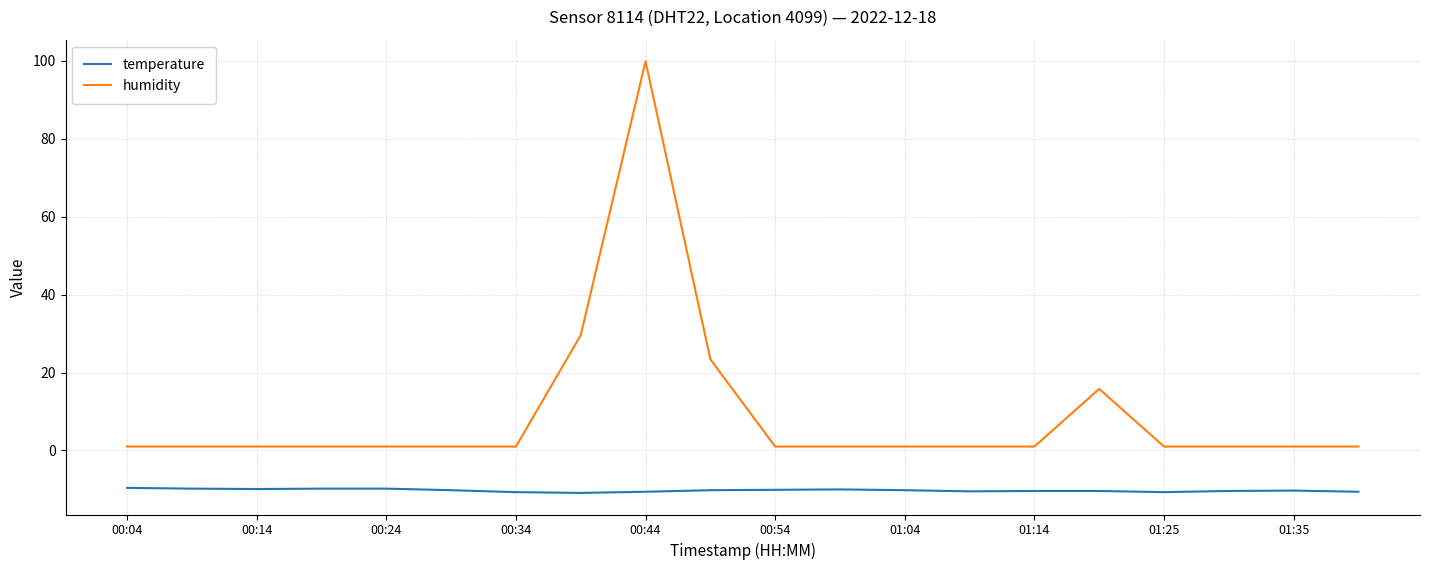

Which series has the largest range (max minus min)?

humidity